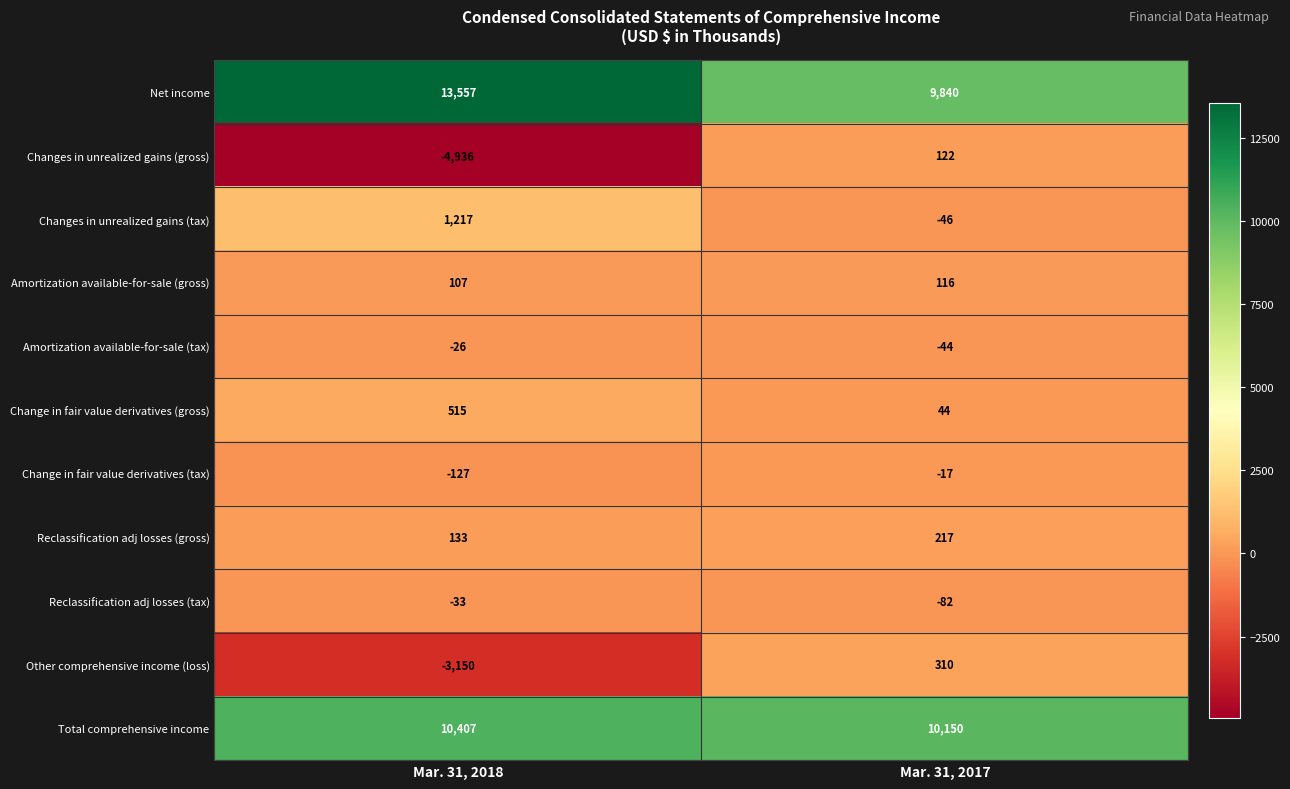

True or false: Net income has a value of 5845 at Mar. 31, 2017.

False